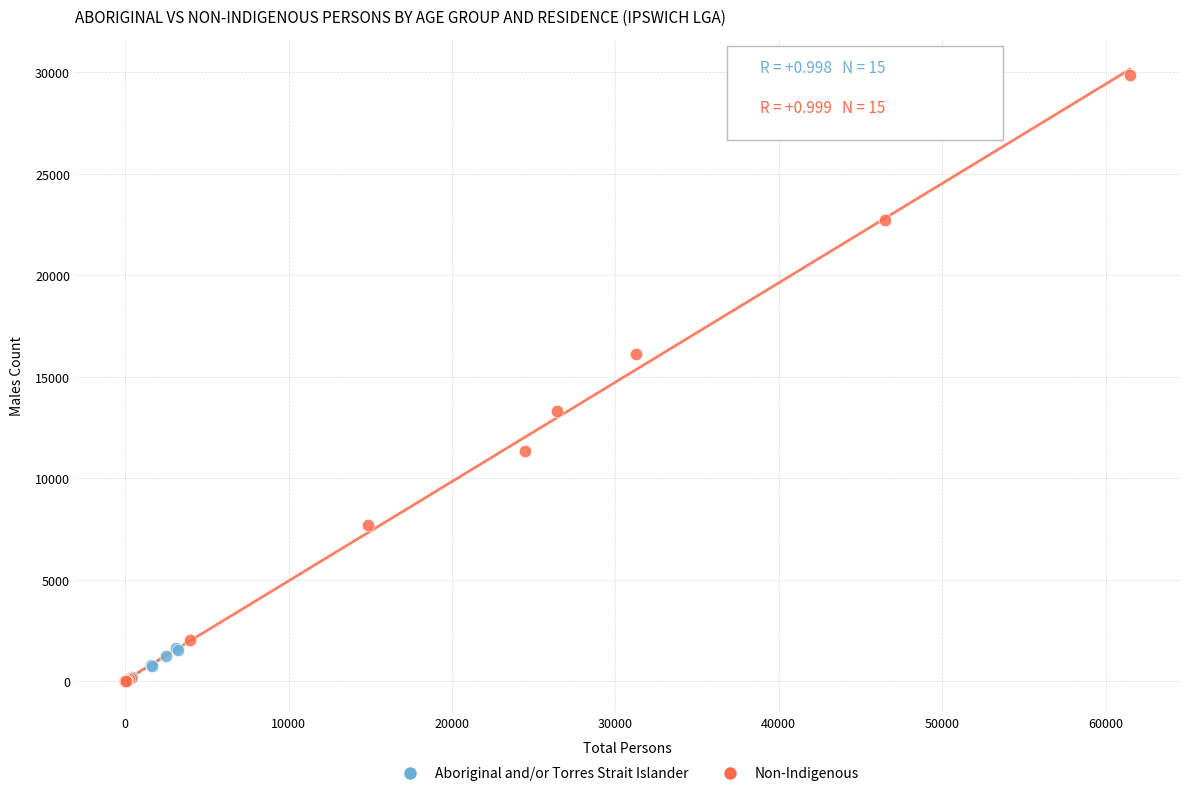

Which series reaches the maximum Y coordinate?

Non-Indigenous